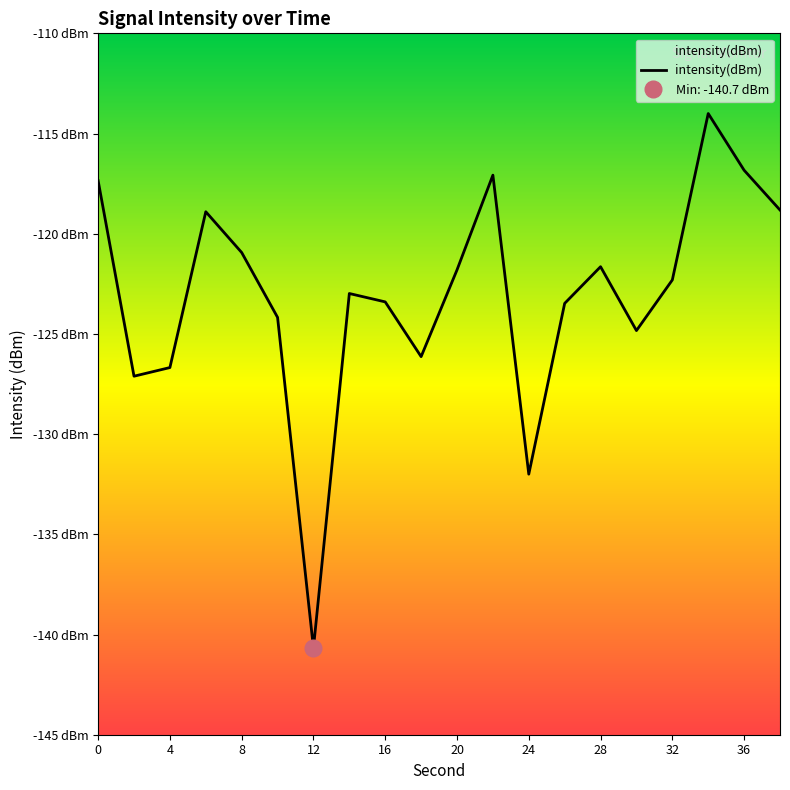

Reading left to right, extract all data points from this chart.

-117.4	-127.1	-126.7	-118.9	-120.9	-124.2	-140.7	-123.0	-123.4	-126.1	-121.8	-117.1	-132.0	-123.5	-121.6	-124.8	-122.3	-114.0	-116.8	-118.8